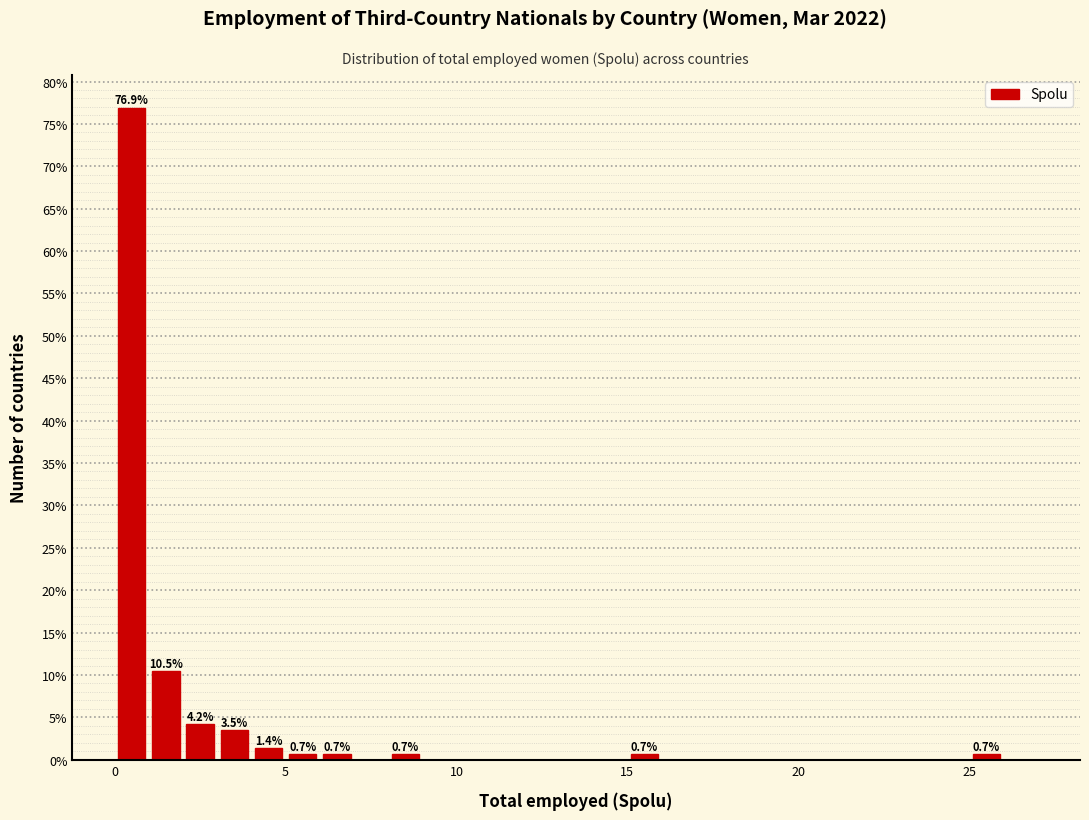

Around what value on the x-axis is the tallest bar? Give the approximate position of its centre, as read against the axis.

0.5